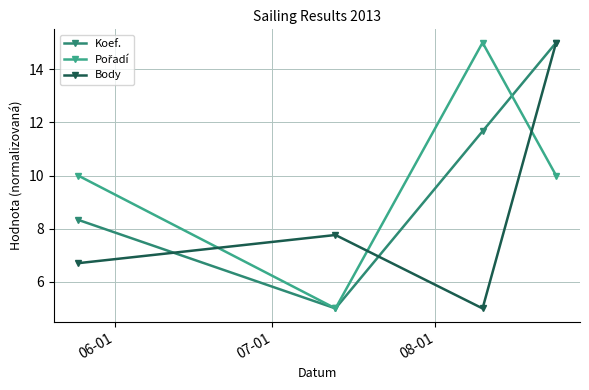

What is the value of the Koef. point at the 2nd from the left?

5.0